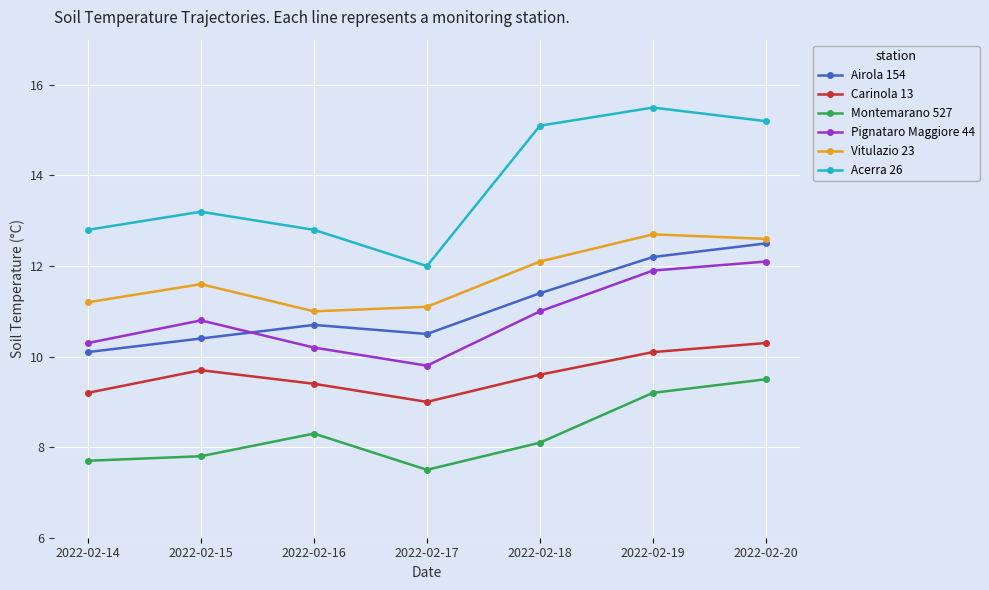

Reading left to right, what are all the values shown in this chart?

Airola 154: 2022-02-14=10.1	2022-02-15=10.4	2022-02-16=10.7	2022-02-17=10.5	2022-02-18=11.4	2022-02-19=12.2	2022-02-20=12.5
Carinola 13: 2022-02-14=9.2	2022-02-15=9.7	2022-02-16=9.4	2022-02-17=9.0	2022-02-18=9.6	2022-02-19=10.1	2022-02-20=10.3
Montemarano 527: 2022-02-14=7.7	2022-02-15=7.8	2022-02-16=8.3	2022-02-17=7.5	2022-02-18=8.1	2022-02-19=9.2	2022-02-20=9.5
Pignataro Maggiore 44: 2022-02-14=10.3	2022-02-15=10.8	2022-02-16=10.2	2022-02-17=9.8	2022-02-18=11.0	2022-02-19=11.9	2022-02-20=12.1
Vitulazio 23: 2022-02-14=11.2	2022-02-15=11.6	2022-02-16=11.0	2022-02-17=11.1	2022-02-18=12.1	2022-02-19=12.7	2022-02-20=12.6
Acerra 26: 2022-02-14=12.8	2022-02-15=13.2	2022-02-16=12.8	2022-02-17=12.0	2022-02-18=15.1	2022-02-19=15.5	2022-02-20=15.2